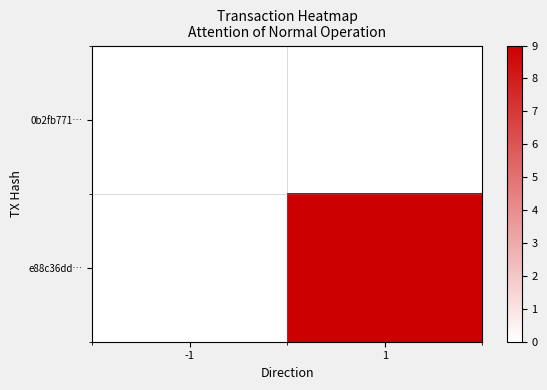

Which label corresponds to the largest value in the chart?

1